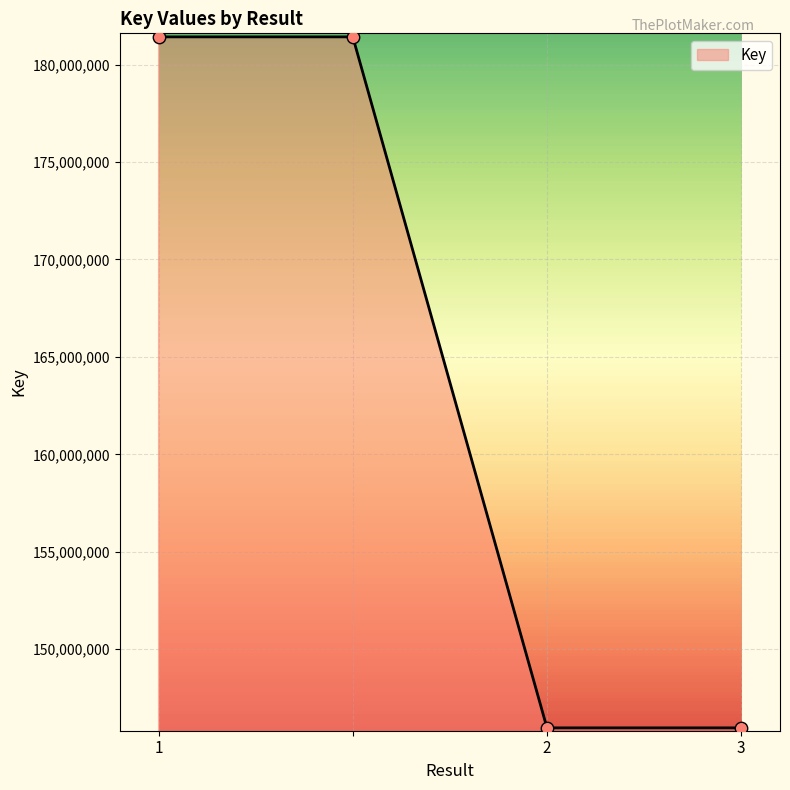

What is the greatest value displayed?

181422795